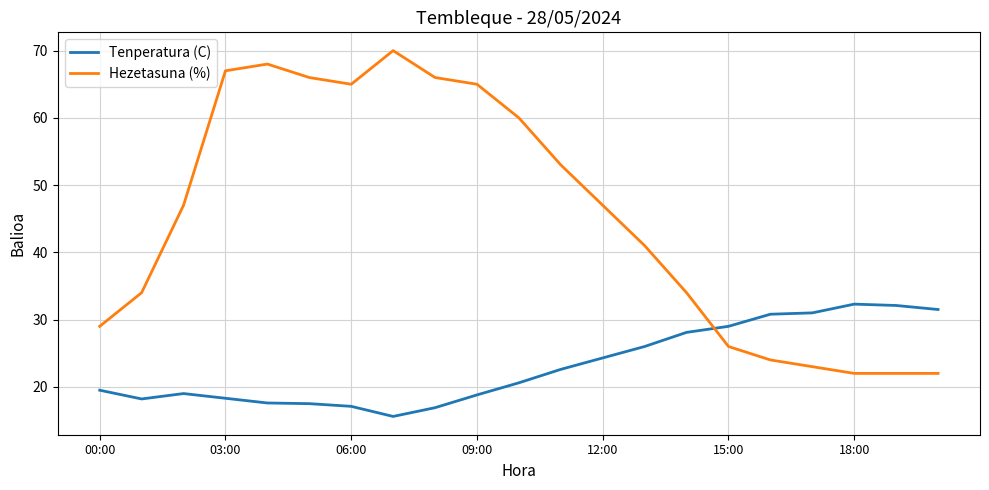

Rank the series by their maximum value, from lowest to highest.

Tenperatura (C), Hezetasuna (%)